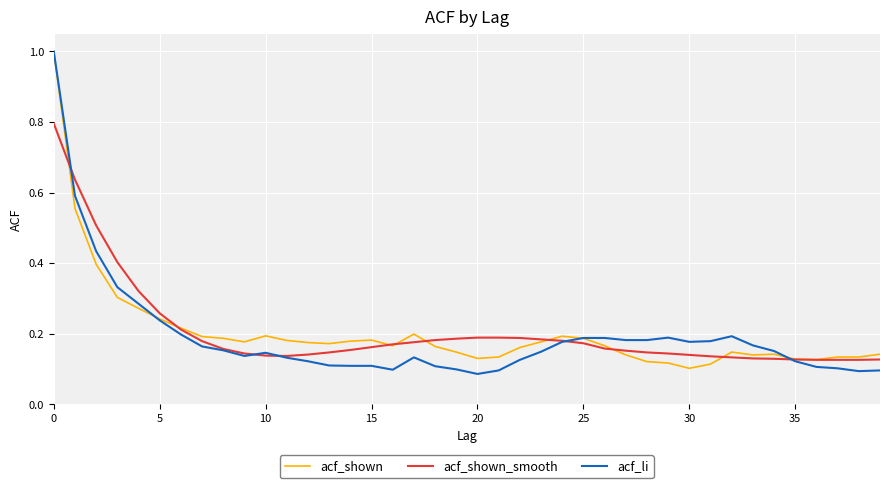

What is the greatest value displayed?

1.0